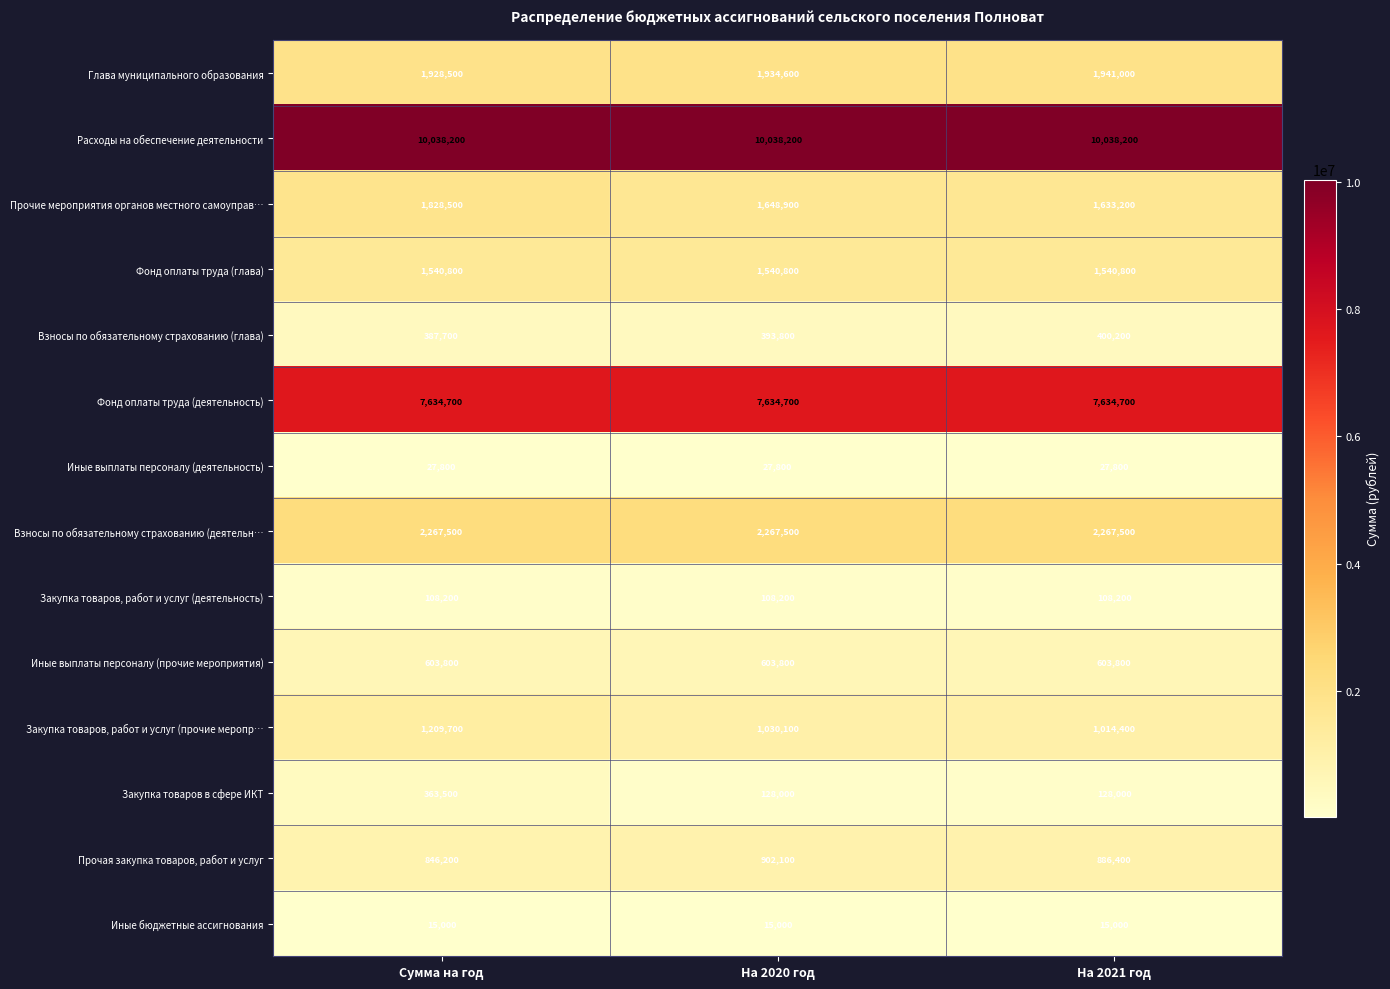

Which series has the largest total across all categories?

Расходы на обеспечение деятельности